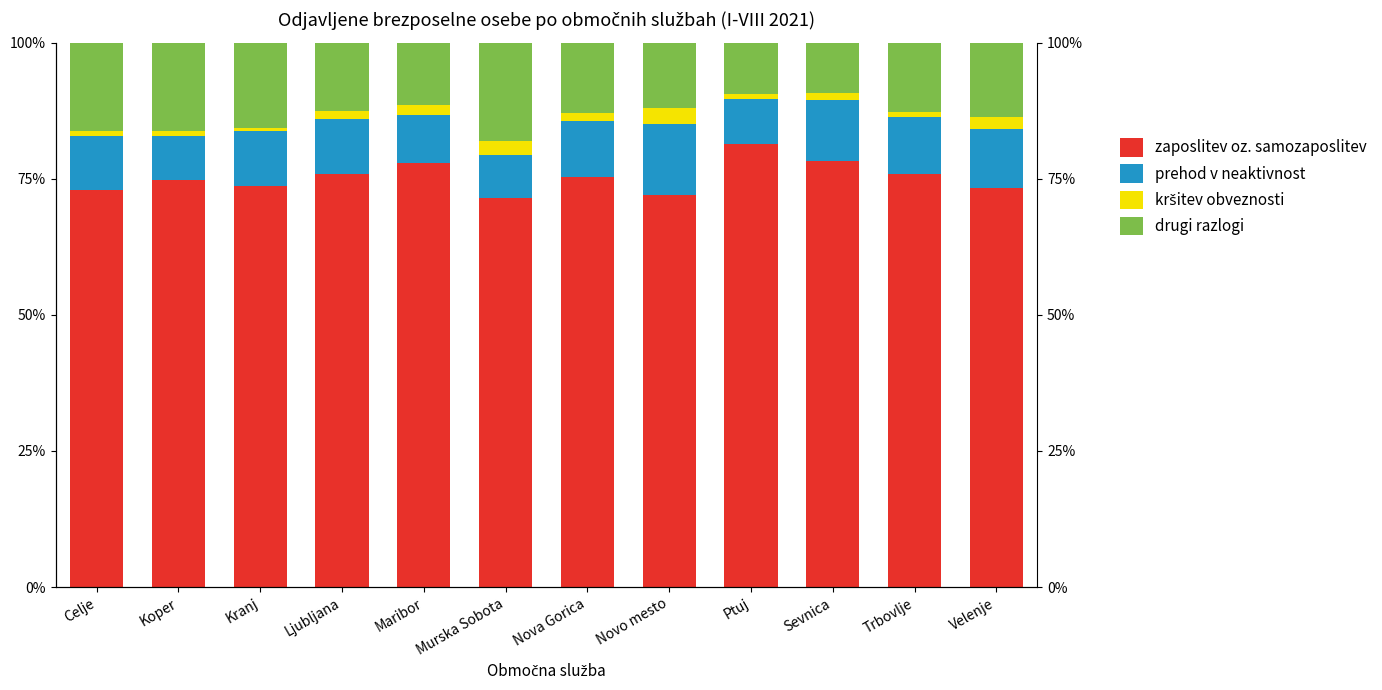

Which has a higher value, Ptuj or Celje?

Ptuj